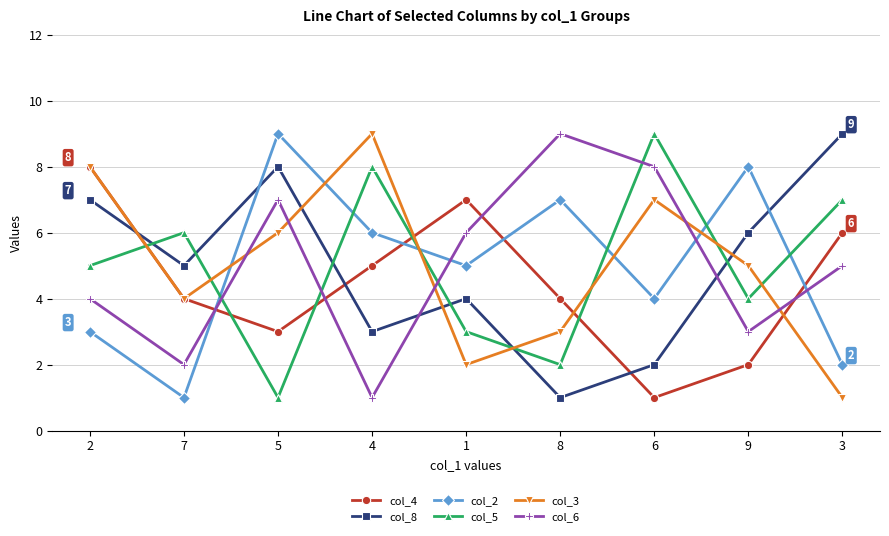

True or false: col_5 has a value of 7 at 3.

True